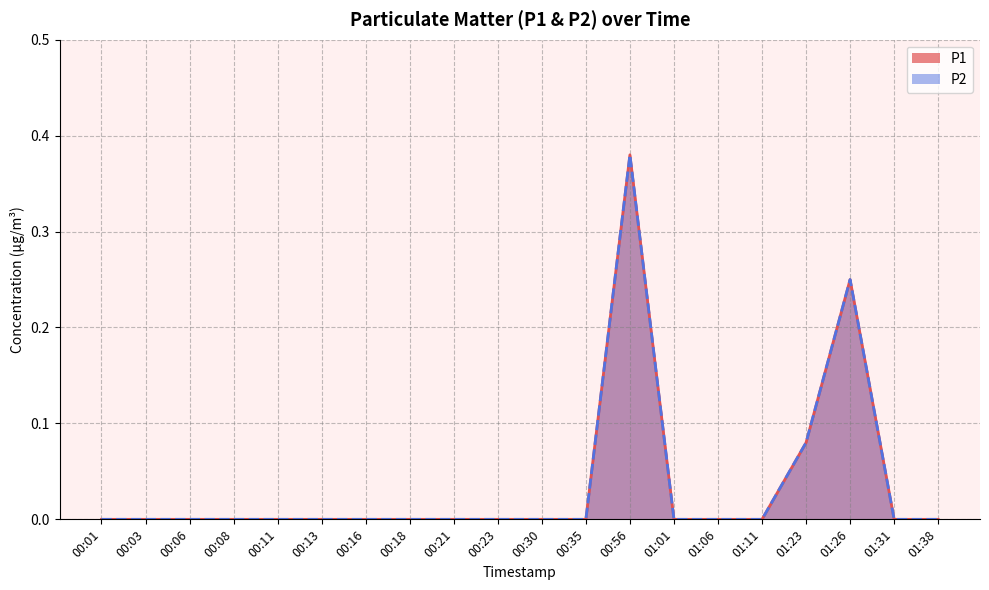

How many interior local peaks does the P1 series have?

2